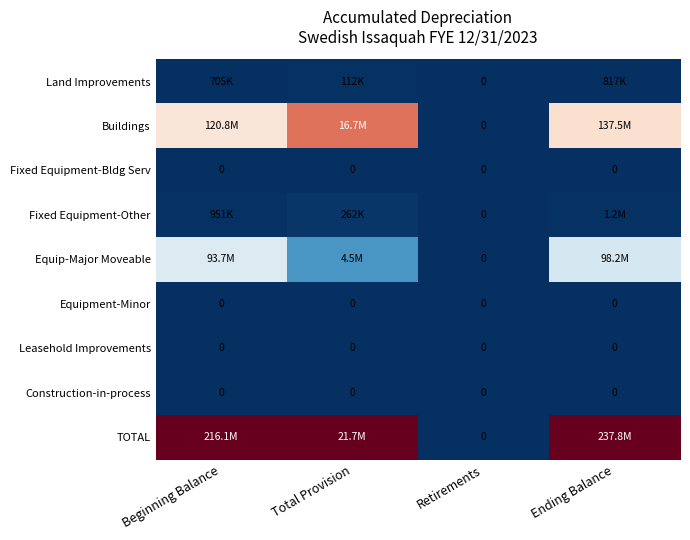

Which series has the largest total across all categories?

TOTAL